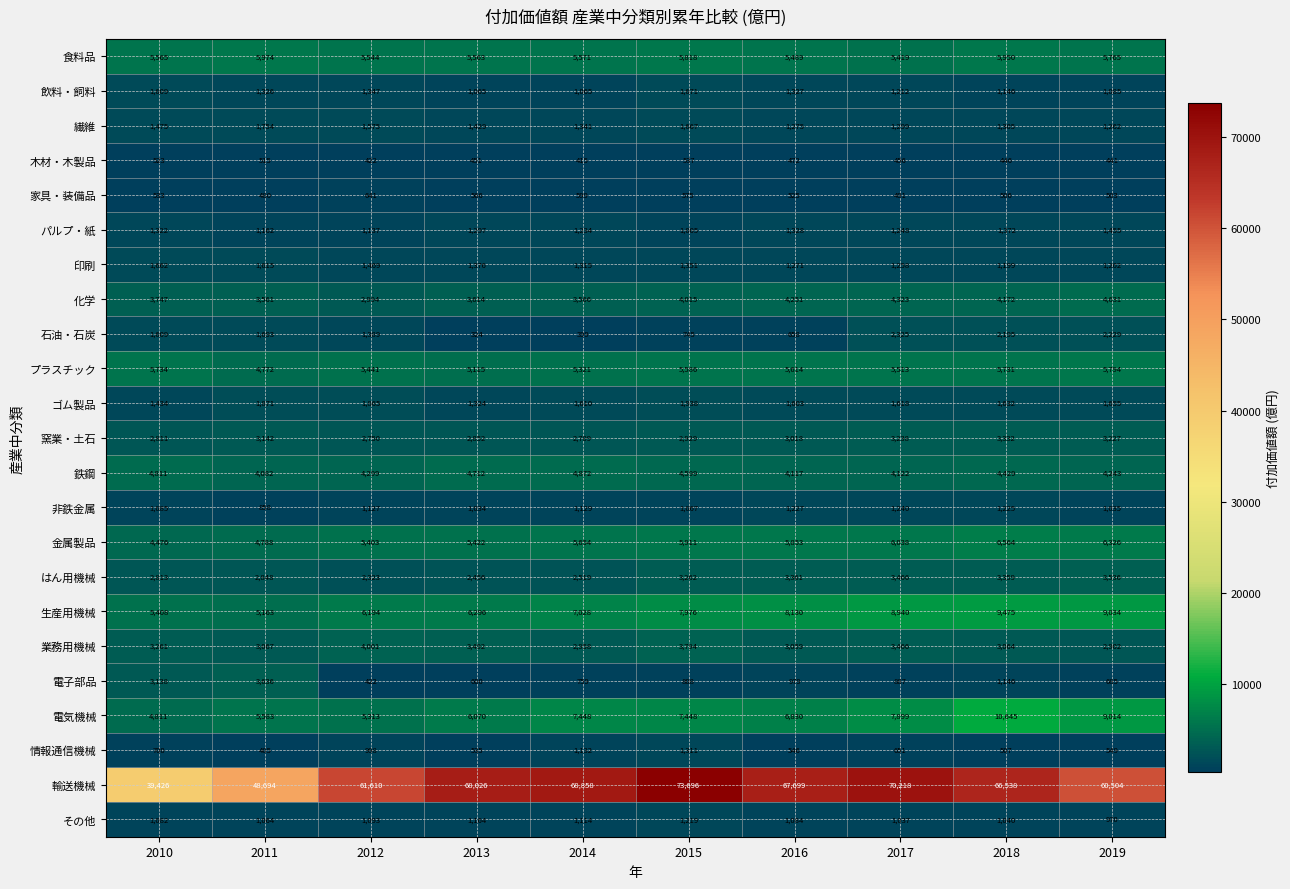

What is the difference between the 非鉄金属 values at 2017 and 2019?

205